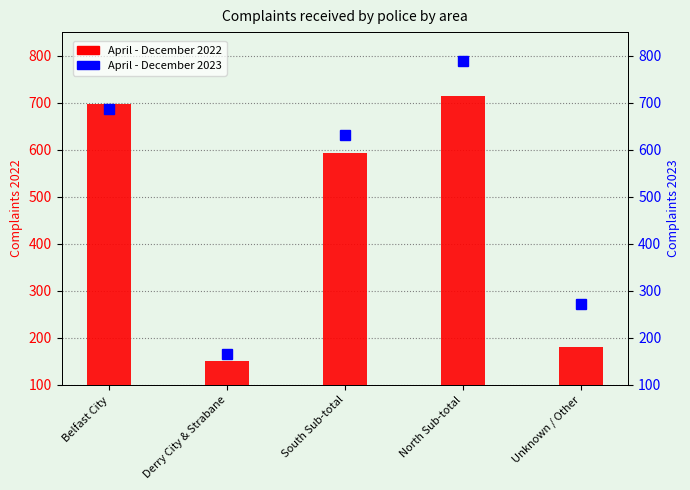

What is the lowest value of the April - December 2023 series?

166